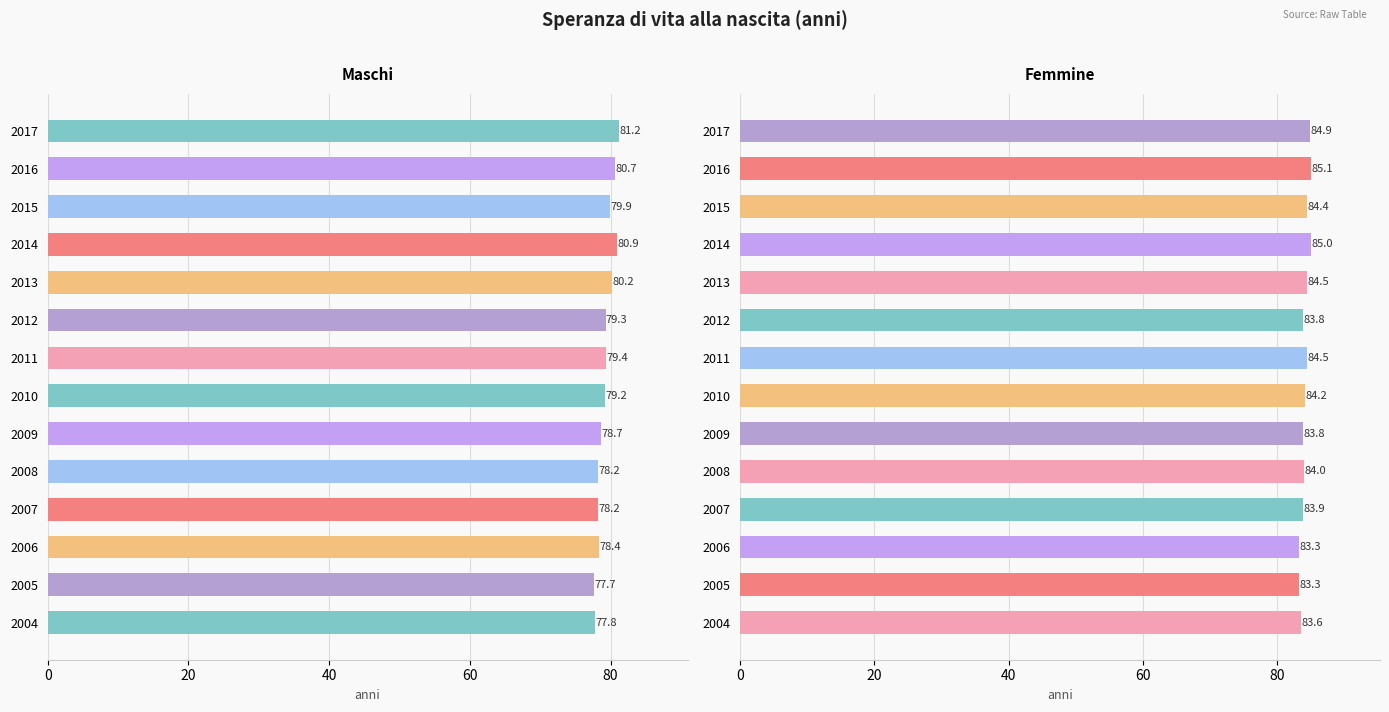

Reading right to left, list all the values displayed in this chart.

Maschi: 81.2	80.7	79.9	80.9	80.2	79.3	79.4	79.2	78.7	78.2	78.2	78.4	77.7	77.8
Femmine: 84.9	85.1	84.4	85.0	84.5	83.8	84.5	84.2	83.8	84.0	83.9	83.3	83.3	83.6